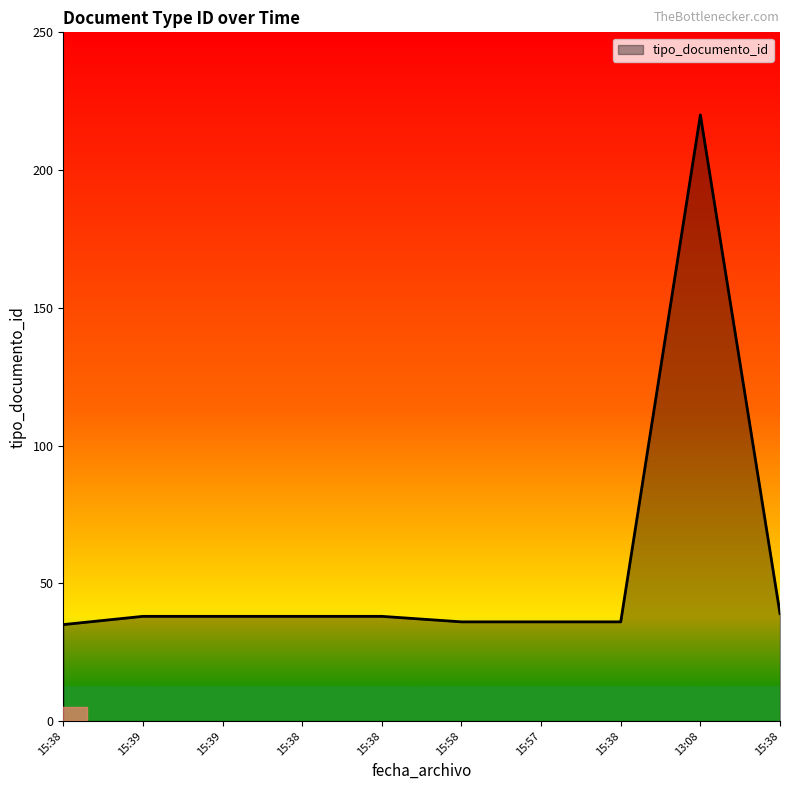

How many lines are shown in the chart?

1